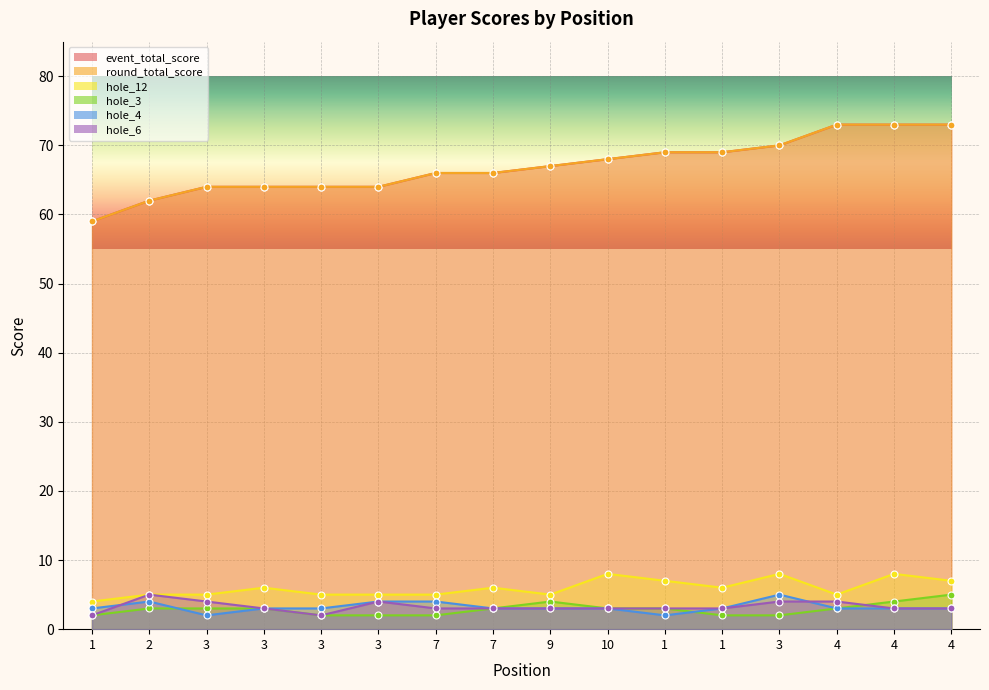

What is the sum of all event_total_score values?

1071